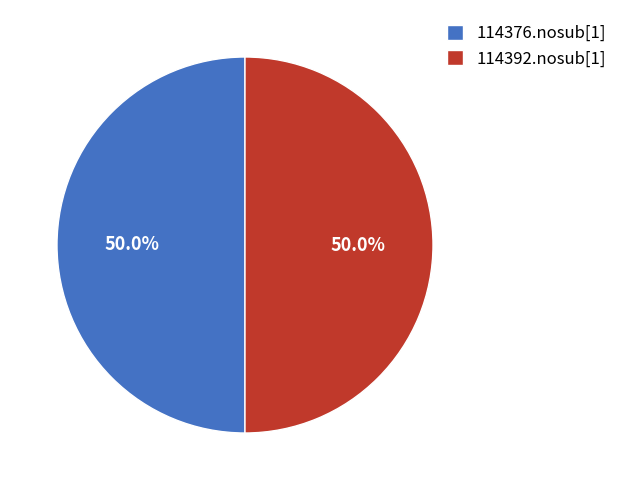

What percentage do 114376.nosub[1] and 114392.nosub[1] together represent?

100.0%